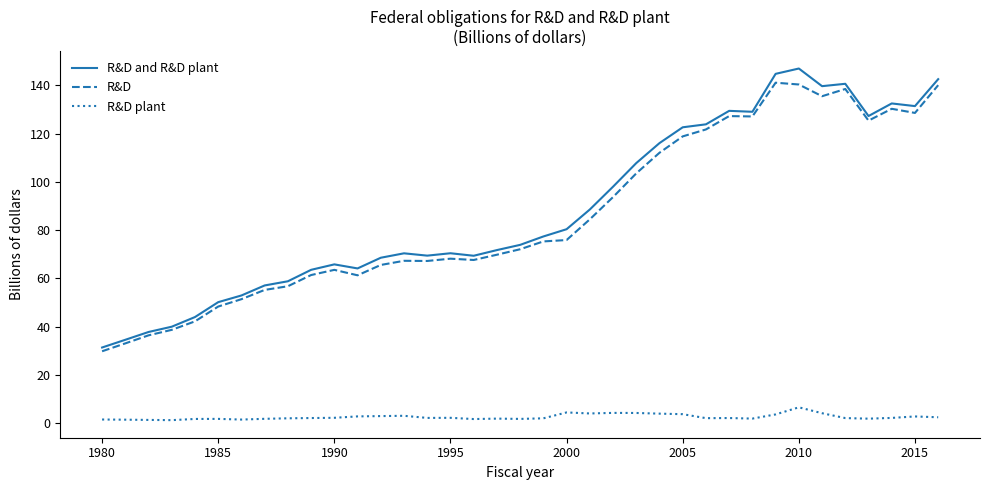

True or false: R&D plant and R&D cross at least once.

False